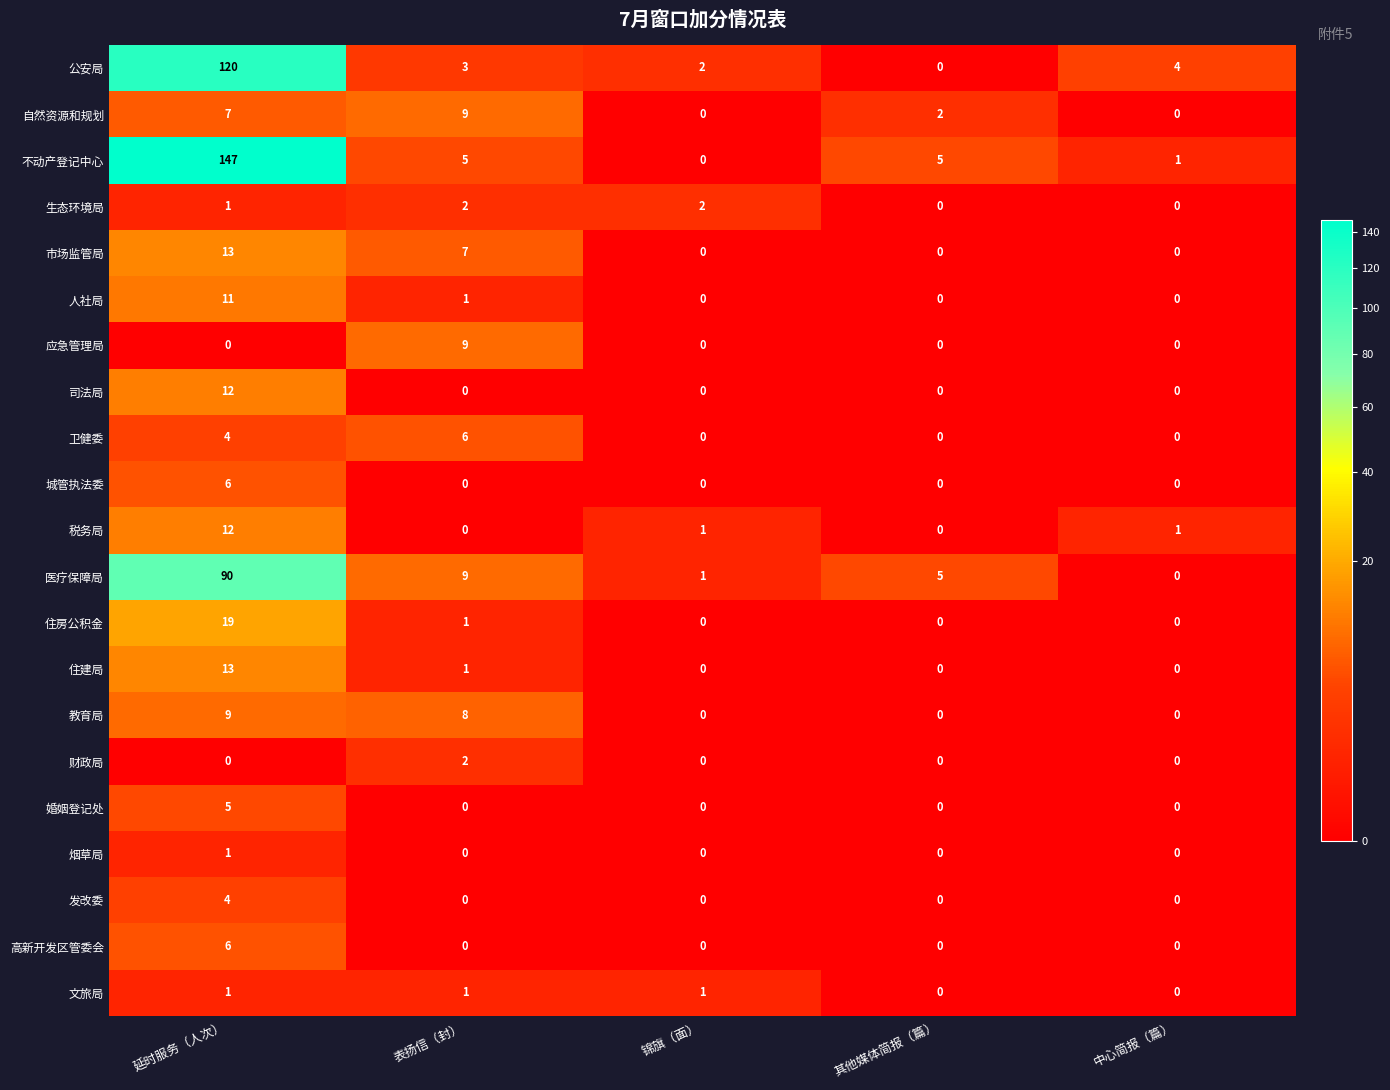

What is the total value across all series at 其他媒体简报（篇）?

12